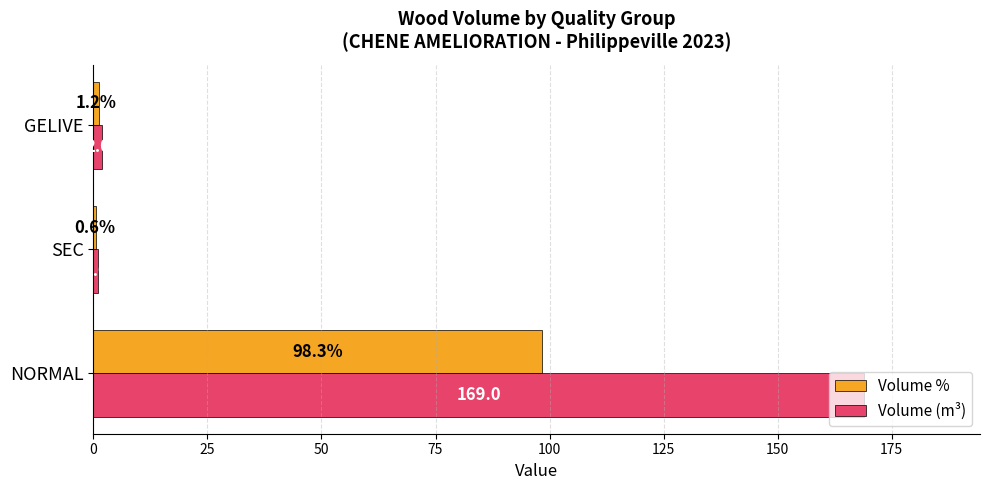

What is the greatest value displayed?

169.0